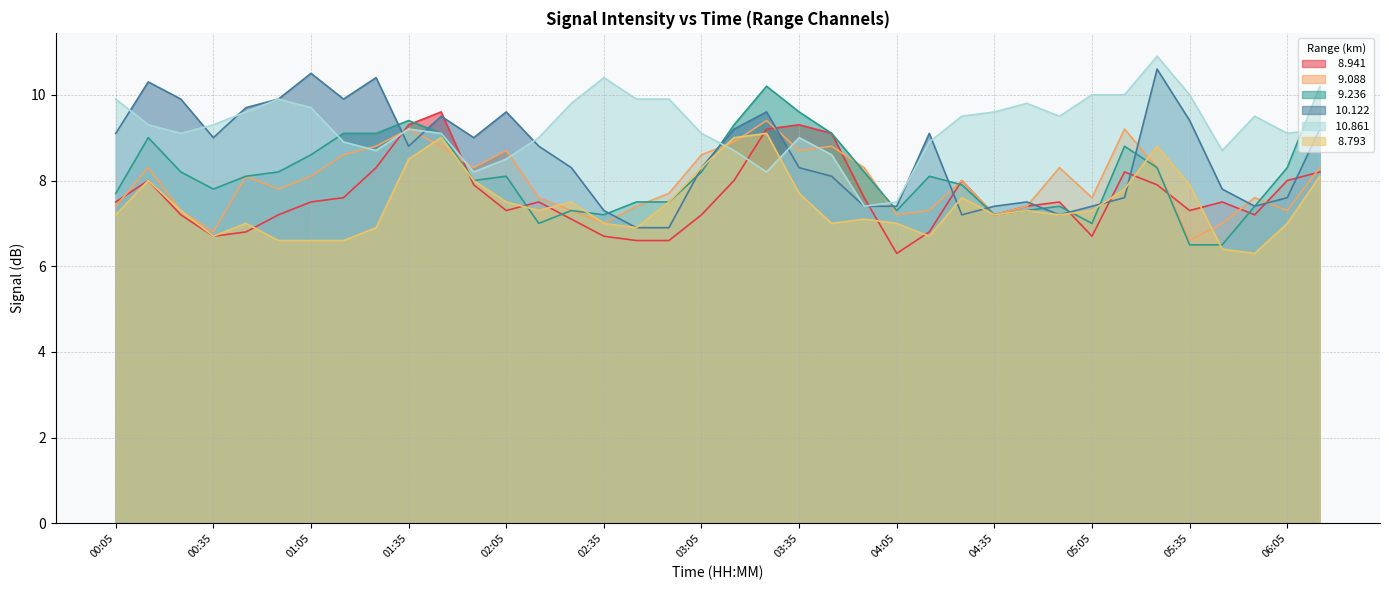

Where does the   8.941 series first go above 7?

00:05